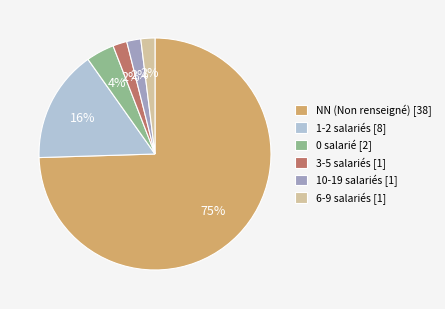

Between 0 salarié [2] and 6-9 salariés [1], which is larger?

0 salarié [2]